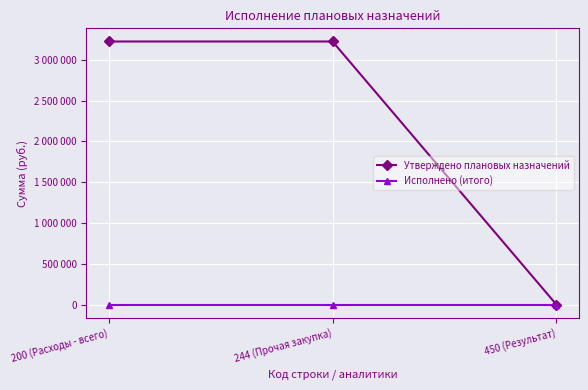

What are all the series names shown in the legend?

Утверждено плановых назначений, Исполнено (итого)